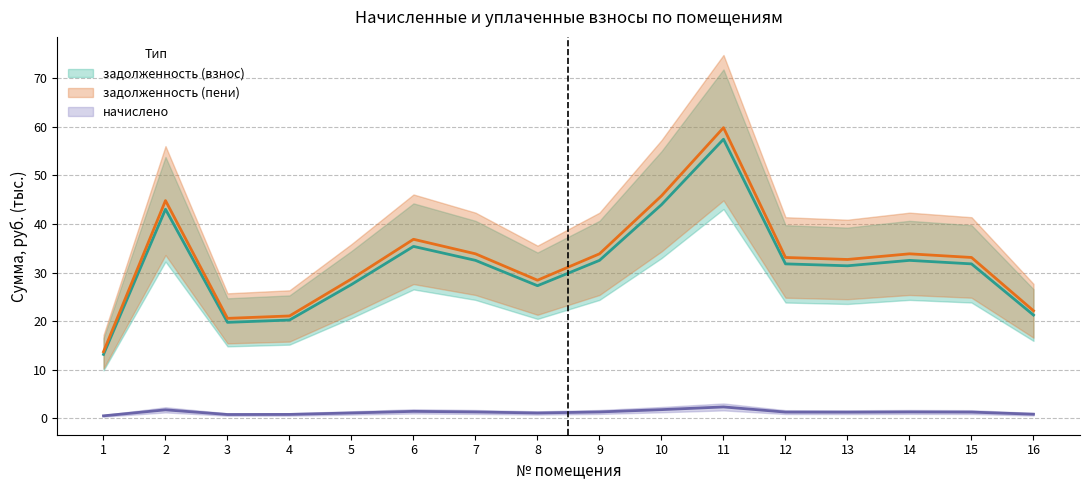

What are all the series names shown in the legend?

задолженность (взнос), начислено, задолженность (пени)